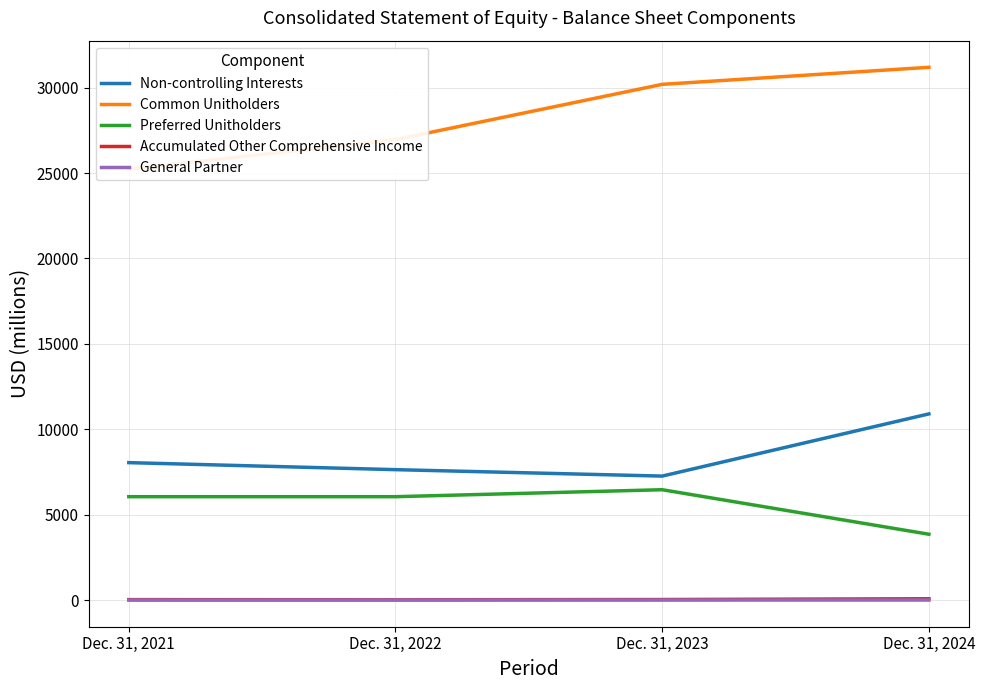

At which category does the chart reach its minimum across all series?

Dec. 31, 2021